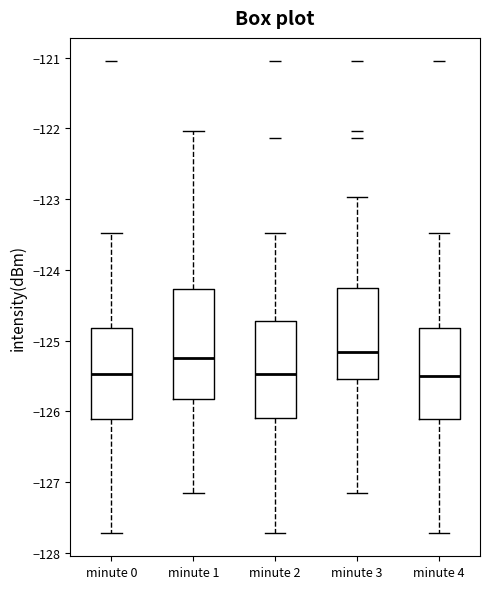

Reading left to right, transcribe this box plot: for each box, give where its median line is, the range the box spans, and where its two whiskers end, as read against the y-axis. The values are not printed on the chart, so give them approximately, as read against the axis.

minute 0: median -125.5, box -126.1 to -124.8, whiskers -127.7 to -123.5
minute 1: median -125.2, box -125.8 to -124.3, whiskers -127.1 to -122.0
minute 2: median -125.5, box -126.1 to -124.7, whiskers -127.7 to -123.5
minute 3: median -125.2, box -125.5 to -124.3, whiskers -127.1 to -123.0
minute 4: median -125.5, box -126.1 to -124.8, whiskers -127.7 to -123.5